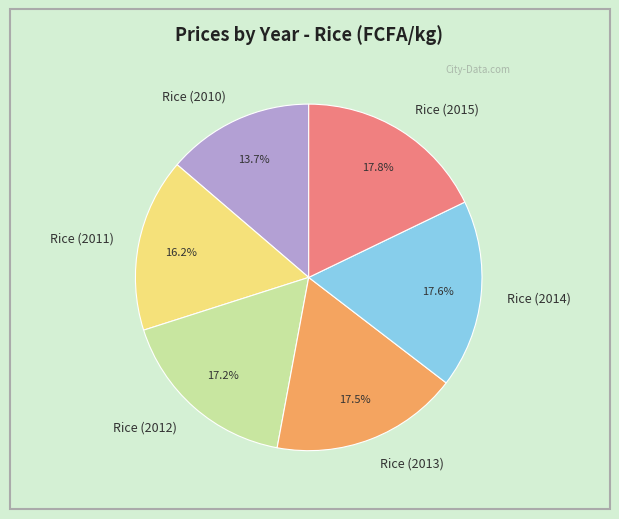

How many segments does this pie chart have?

6